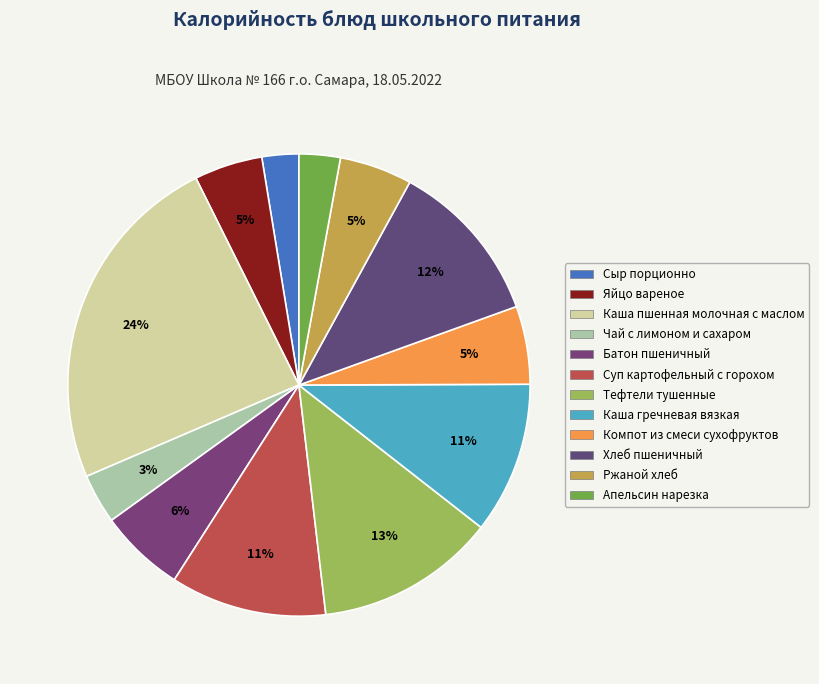

Combined, do Компот из смеси сухофруктов and Сыр порционно account for over 50%?

No